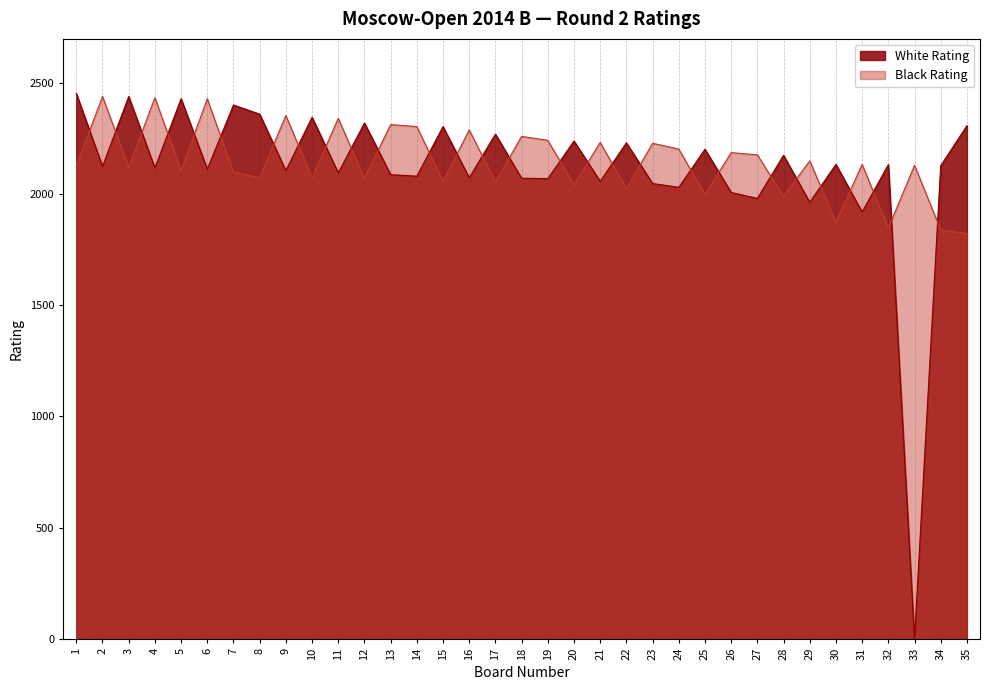

What is the maximum value for White Rating?

2452